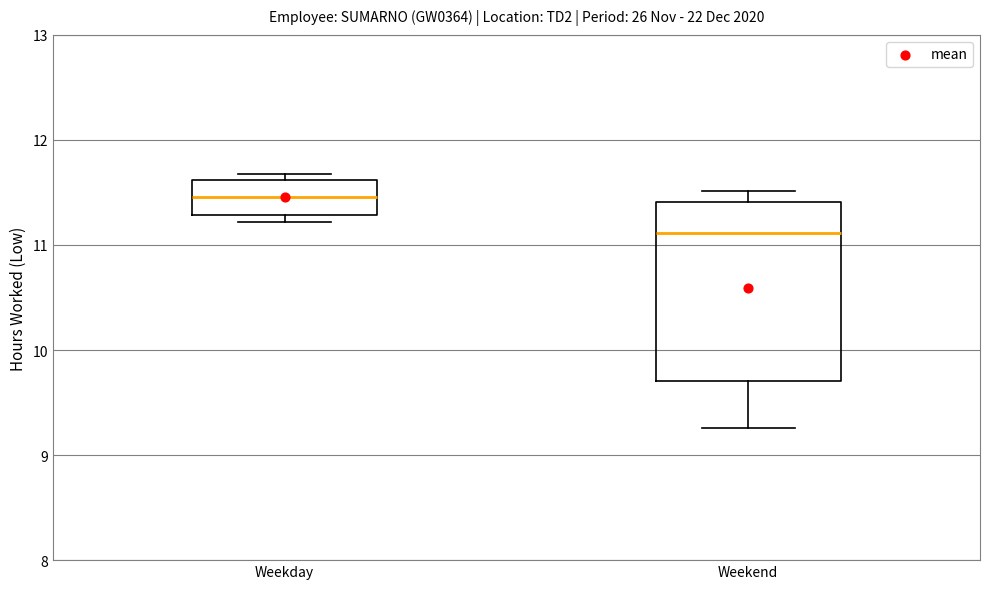

Which box's median line is the highest?

Weekday